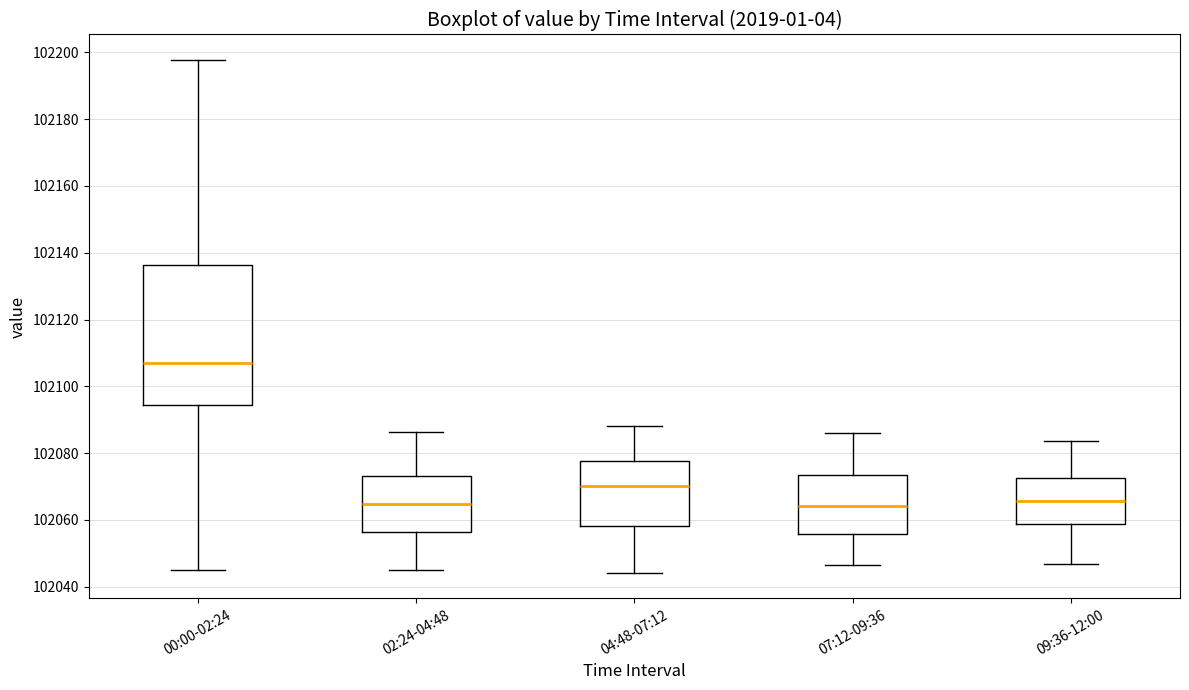

Comparing the boxes themselves (not the whiskers), which one is the tallest?

00:00-02:24